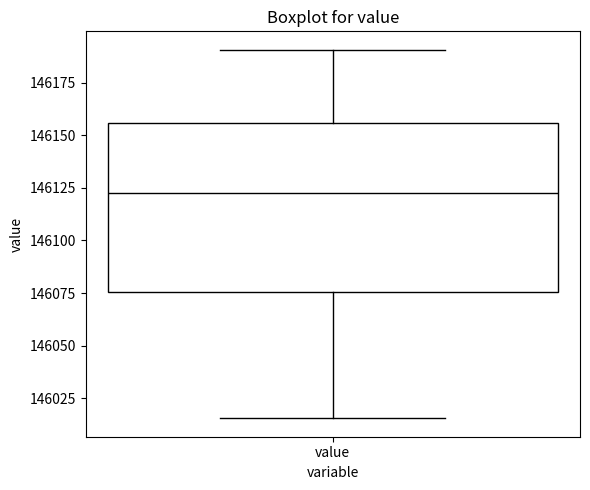

Transcribe this box plot: give where the median line is, the range the box spans, and where the two whiskers end, as read against the y-axis. The values are not printed on the chart, so give them approximately, as read against the axis.

median 146125, box 146075 to 146155, whiskers 146015 to 146190